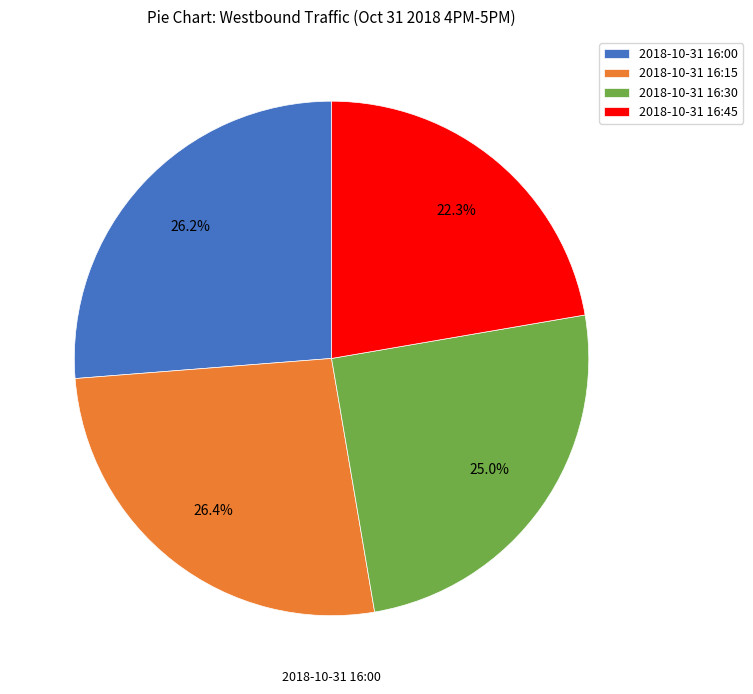

To the nearest percent, what percentage of the pie is 2018-10-31 16:30?

25%